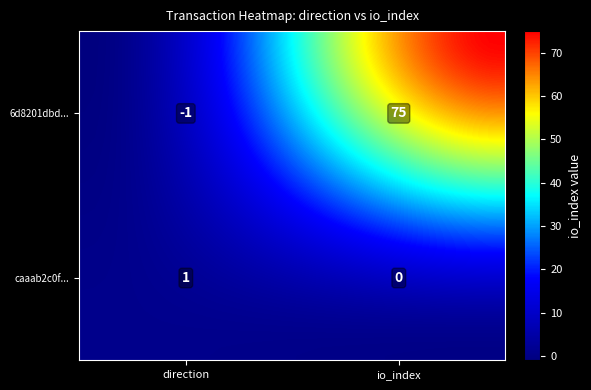

At how many categories does at least one series exceed 36?

20